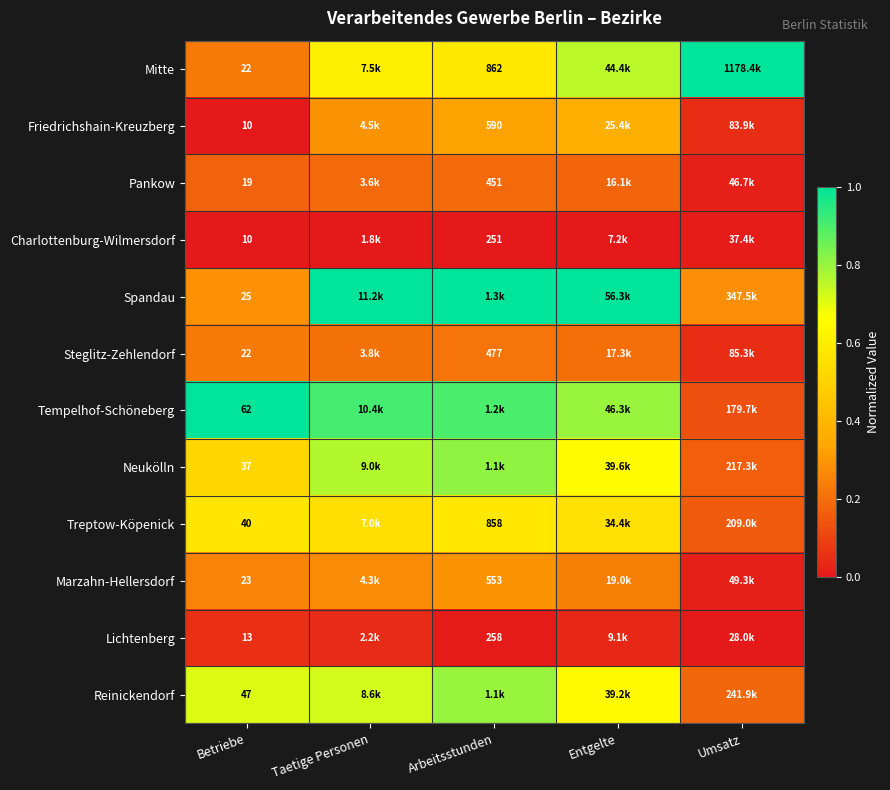

How many categories are shown in the chart?

5